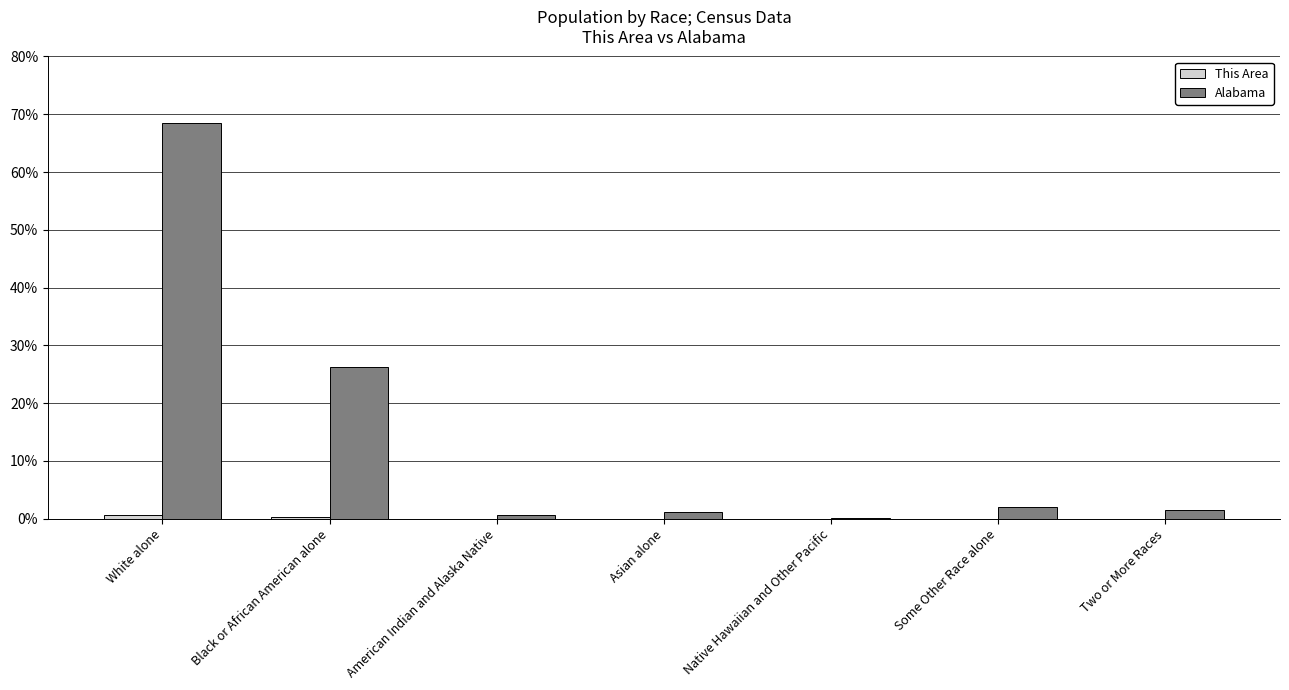

Does the chart contain stacked bars?

No